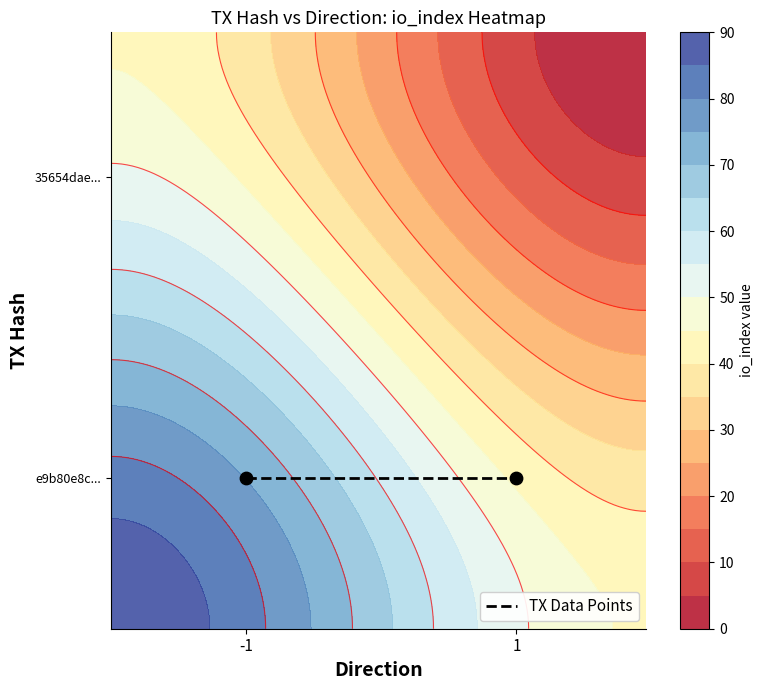

At how many categories does at least one series exceed 52?

1